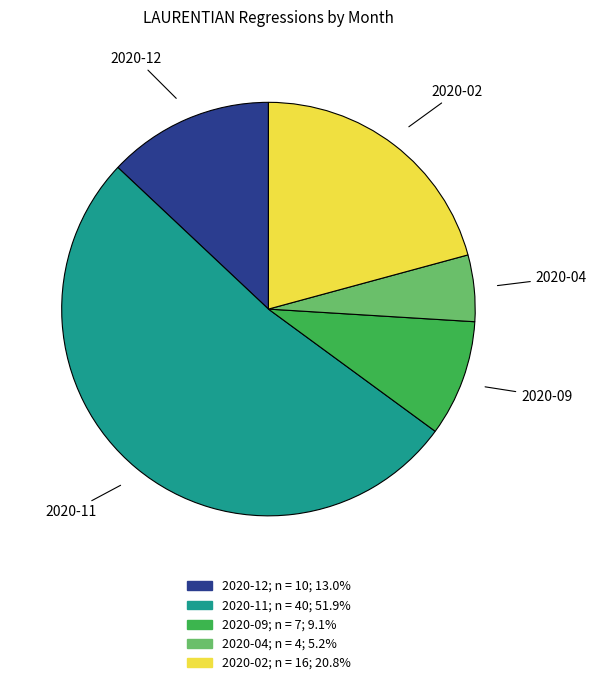

Approximately how many times larger is the value at 2020-11 compared to 2020-09?

5.7